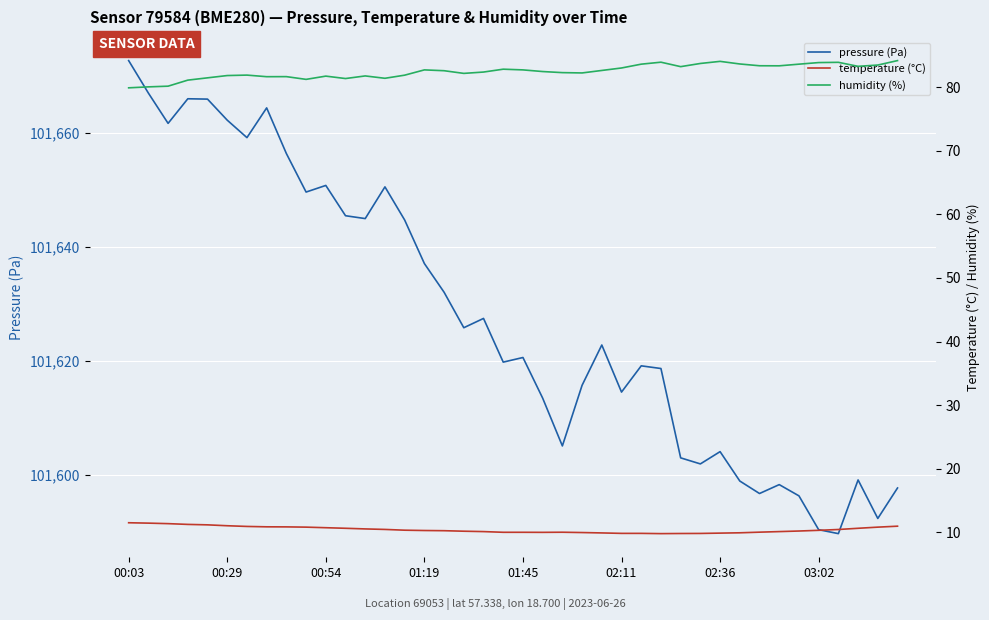

Does the chart display data point markers on the line(s)?

No